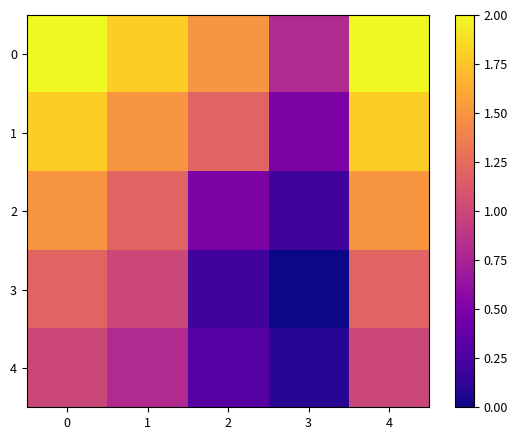

How many distinct data groups are displayed?

5